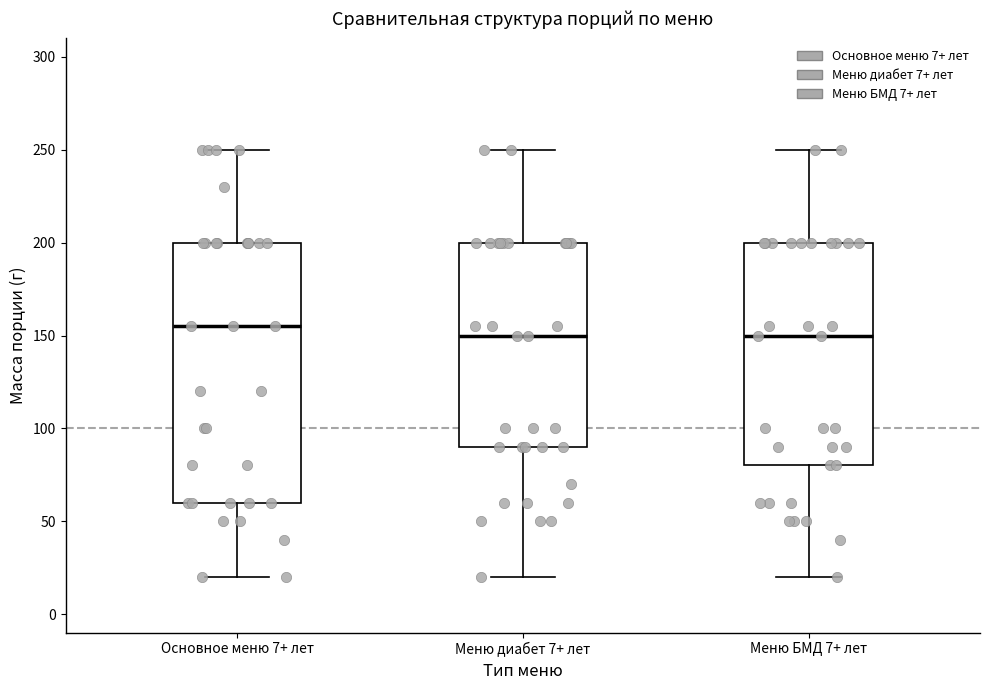

Which box has the highest median line?

Основное меню 7+ лет